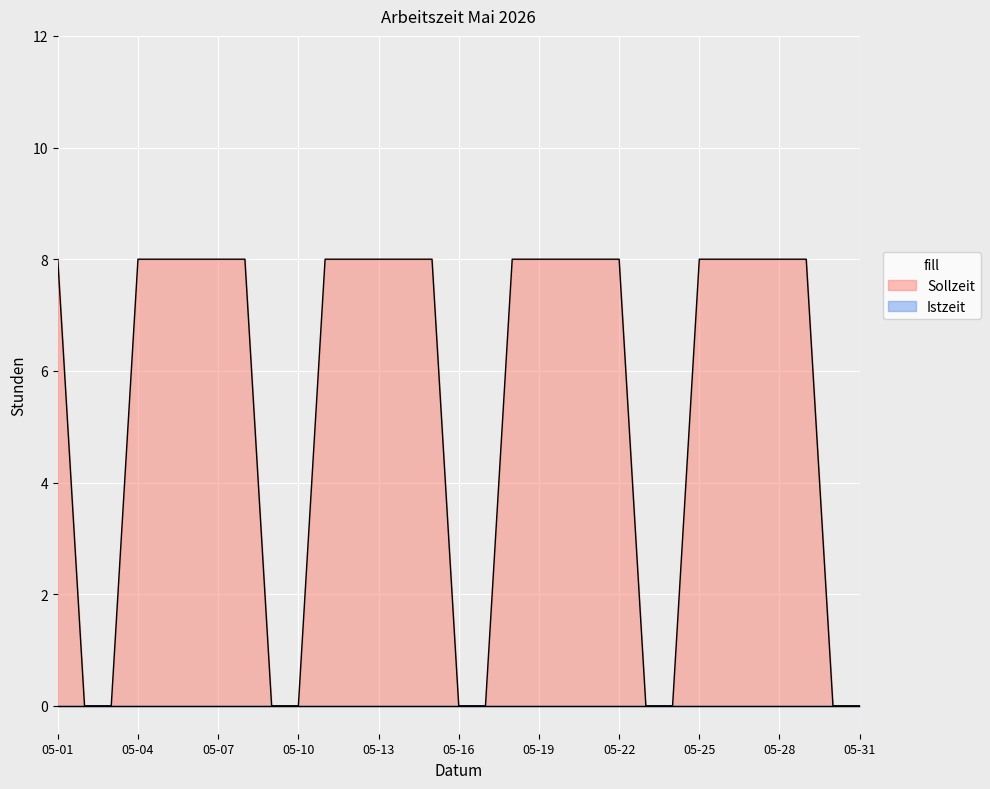

At which category does the chart reach its minimum across all series?

2026-05-02